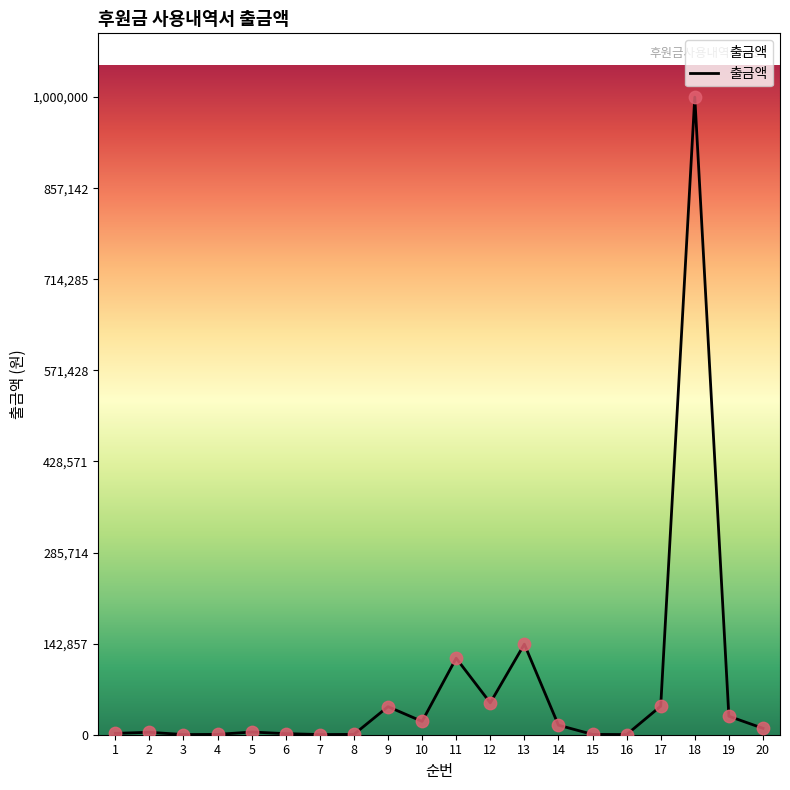

Approximately how many times larger is the value at 14 compared to 19?

0.5